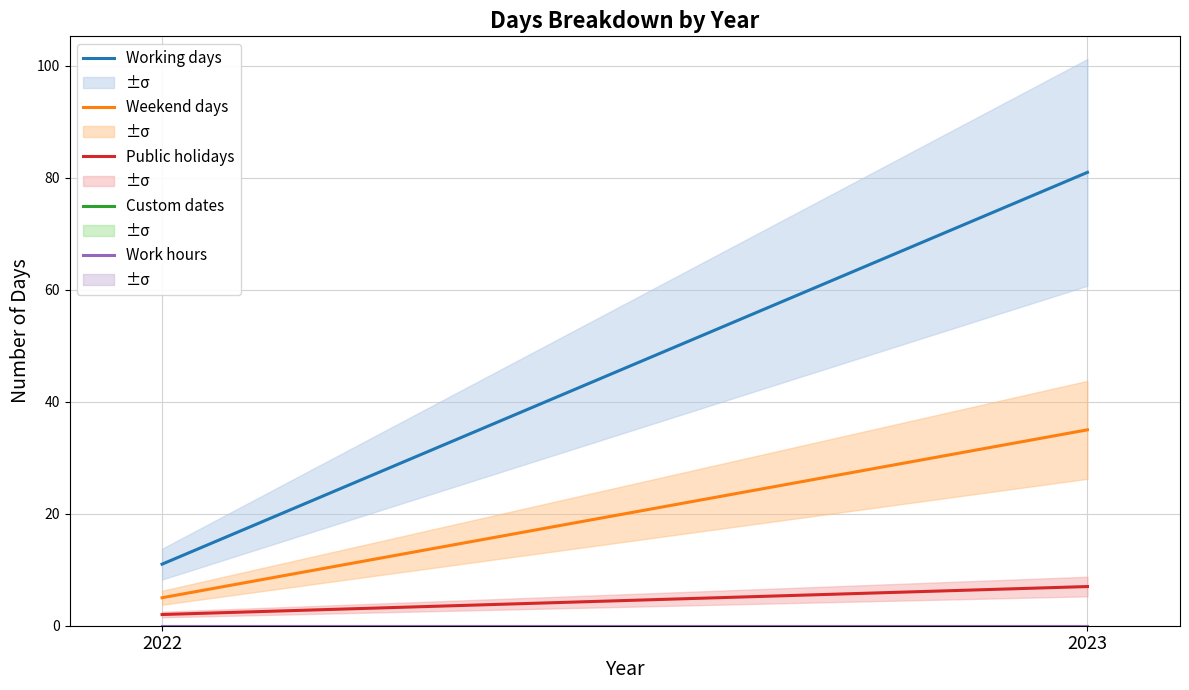

At which category does the chart reach its peak across all series?

2023